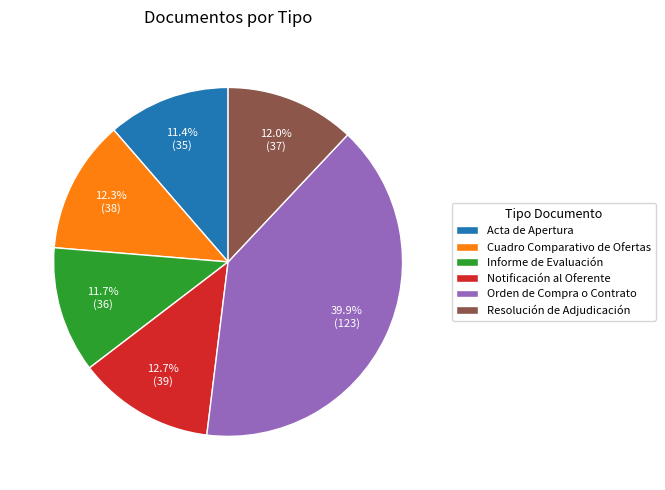

To the nearest percent, what portion does Orden de Compra o Contrato represent?

40%